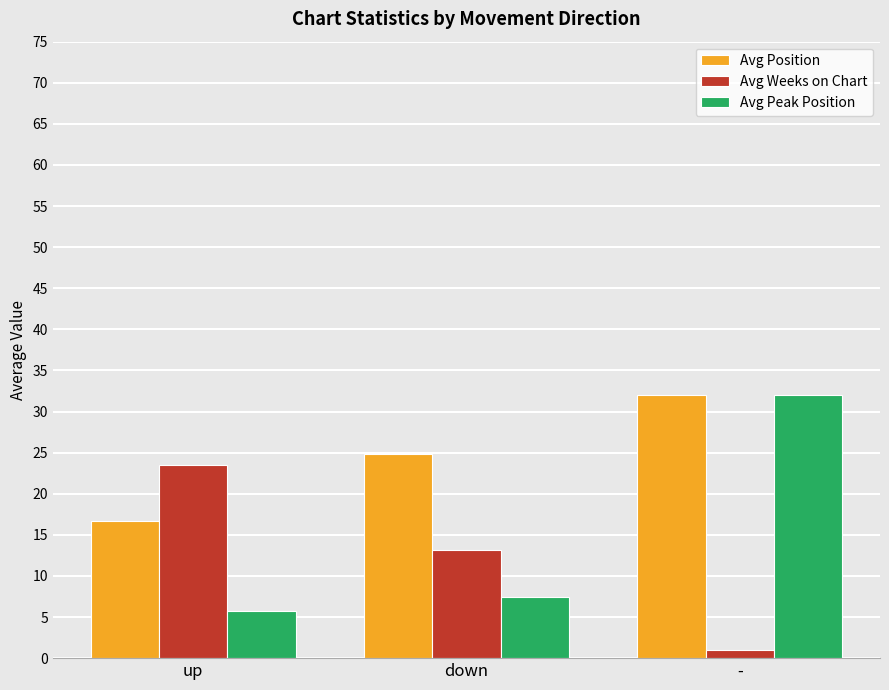

Between up and down, which series saw the biggest shift?

Avg Weeks on Chart